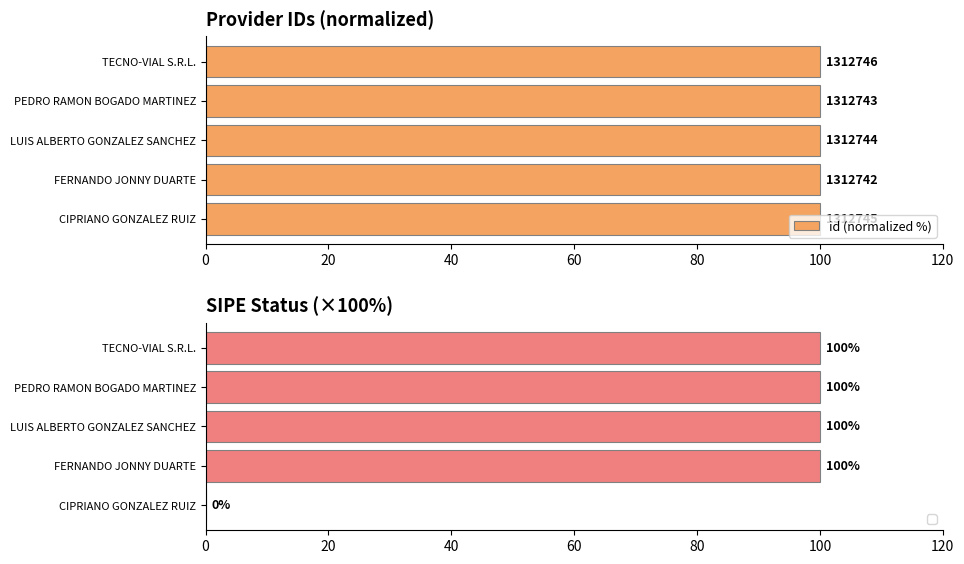

True or false: the data shows 54.4 at CIPRIANO GONZALEZ RUIZ.

False